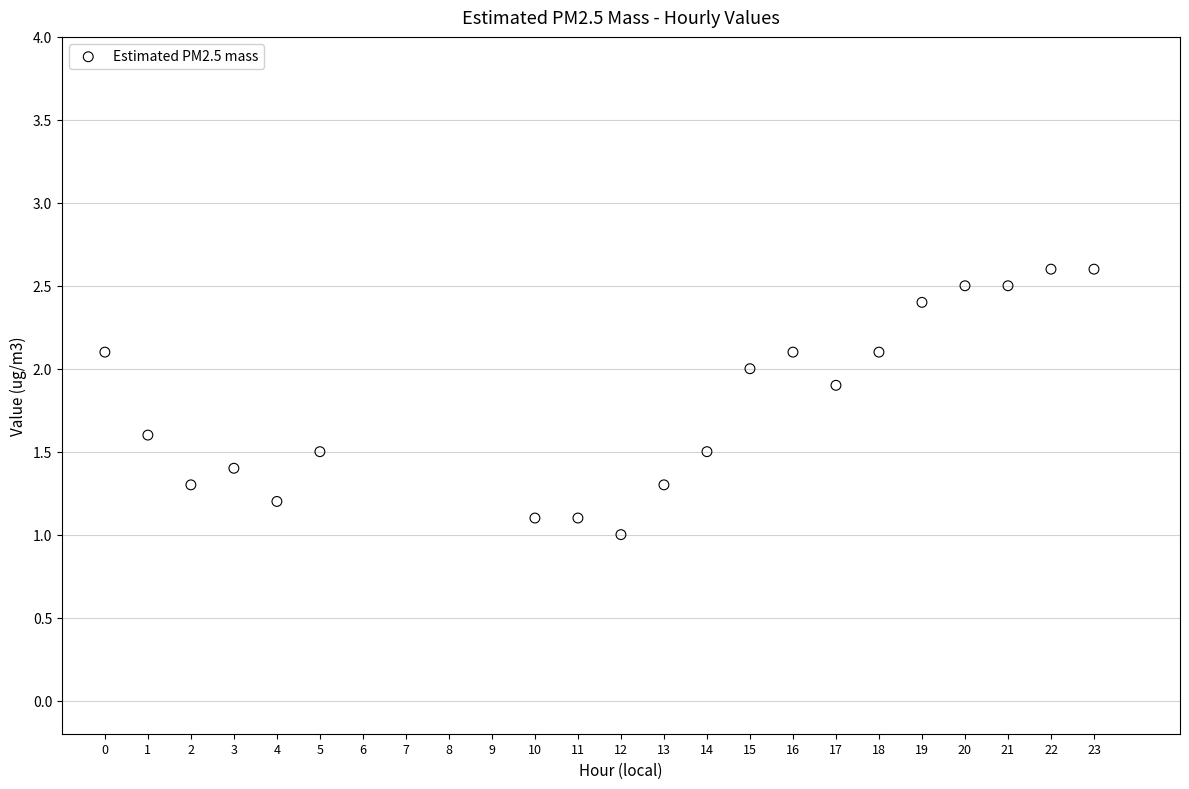

What is the range of Y values (max minus min)?

1.6